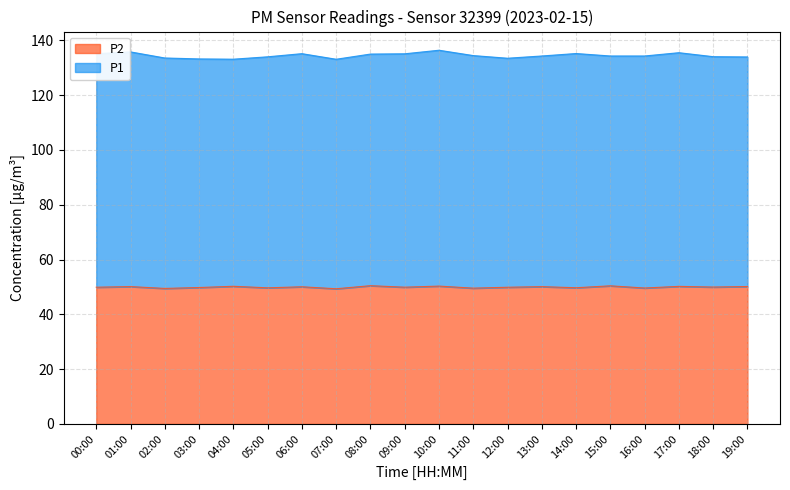

The value at 16:00 is 49.6. True or false?

True